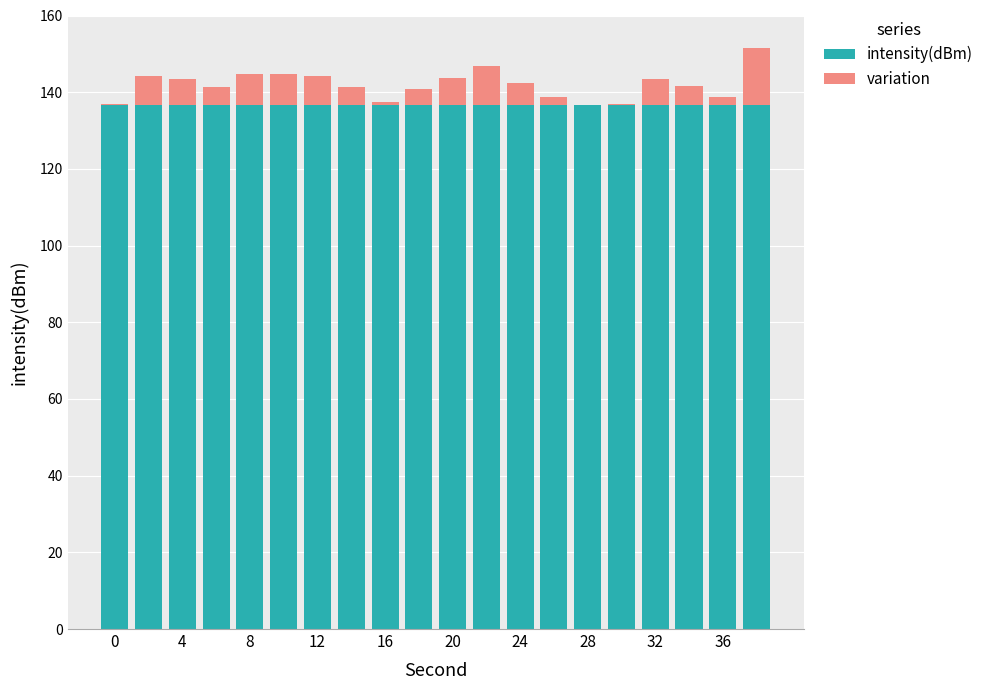

What are all the series names shown in the legend?

intensity(dBm), variation